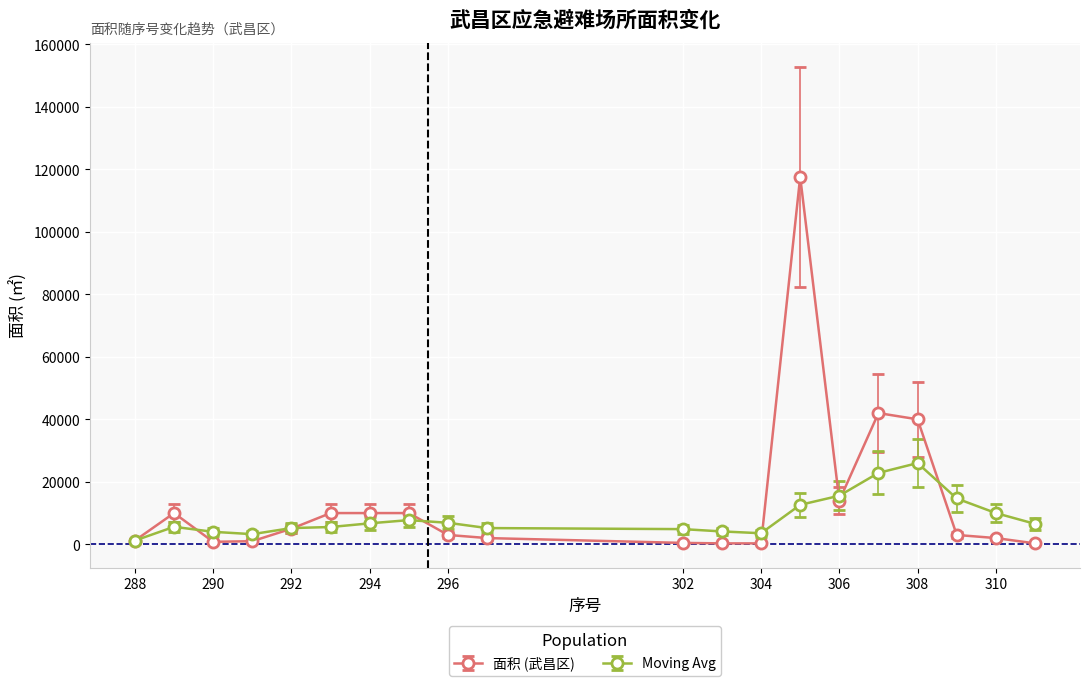

List the series in order of their peak value, lowest first.

Moving Avg, 面积 (武昌区)